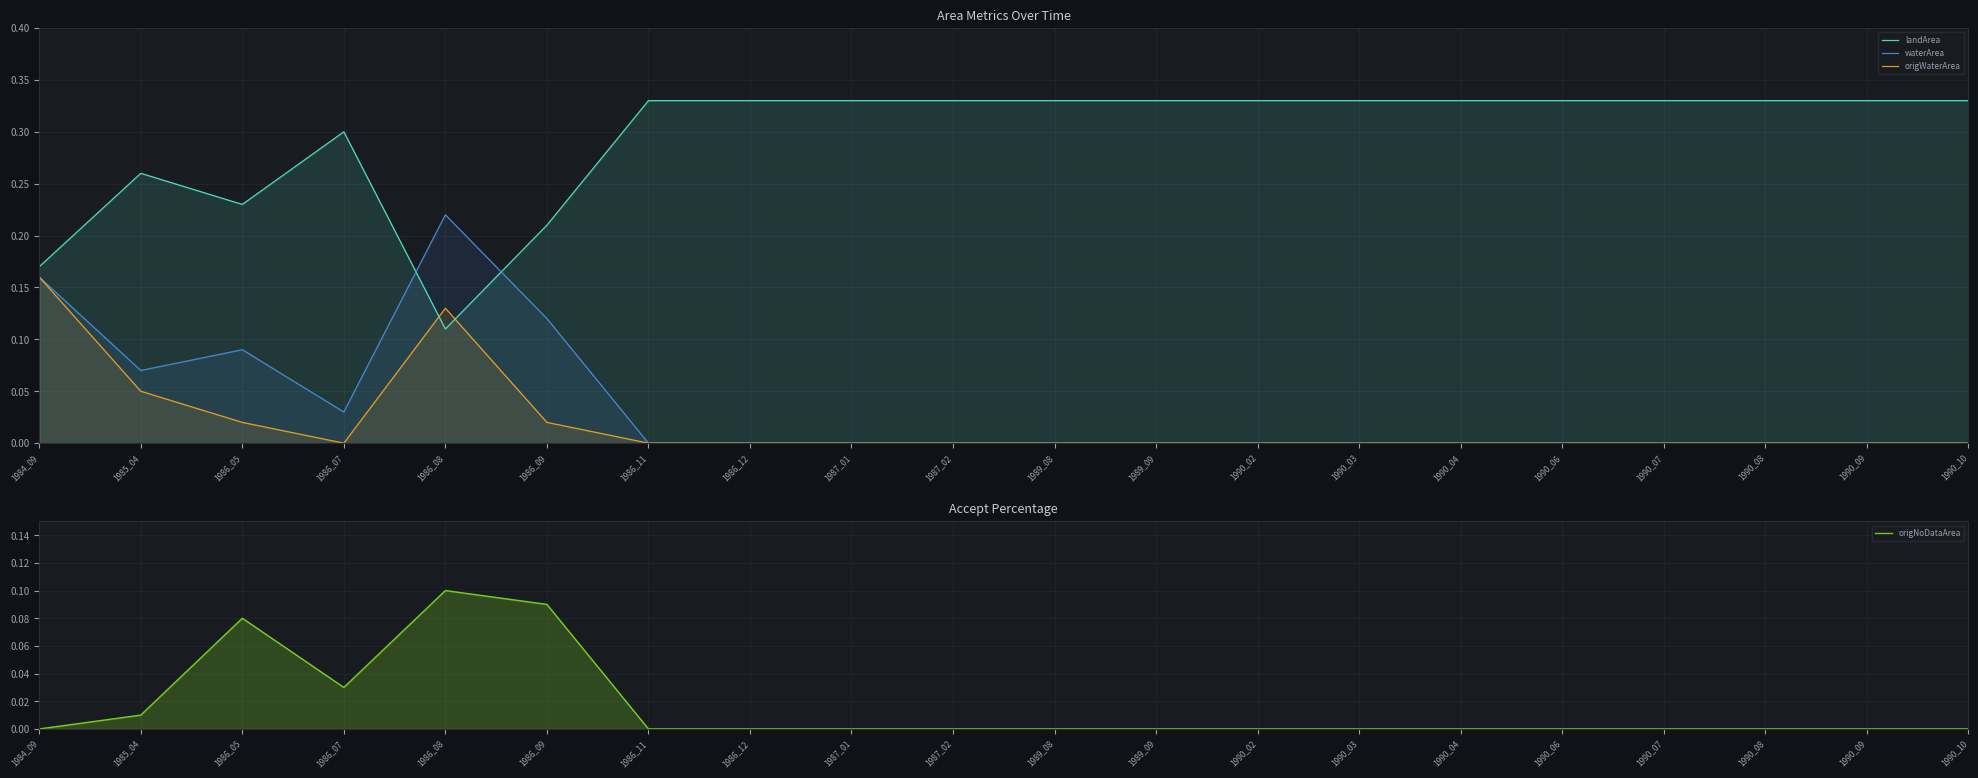

Between 1990_09 and 1989_08, which is larger?

1990_09